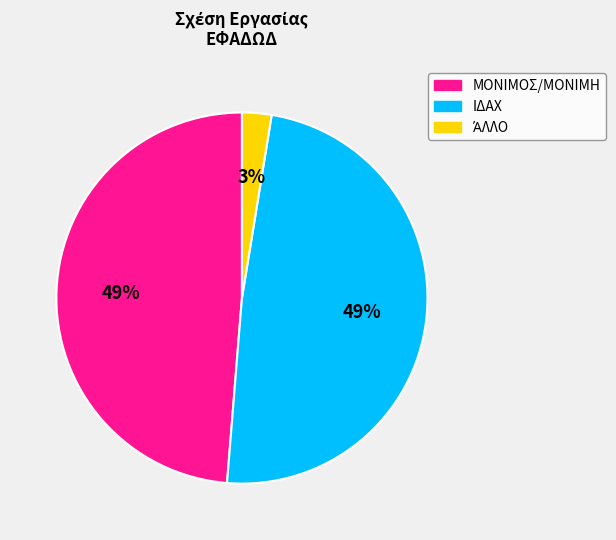

To the nearest percent, what portion does ΙΔΑΧ represent?

49%